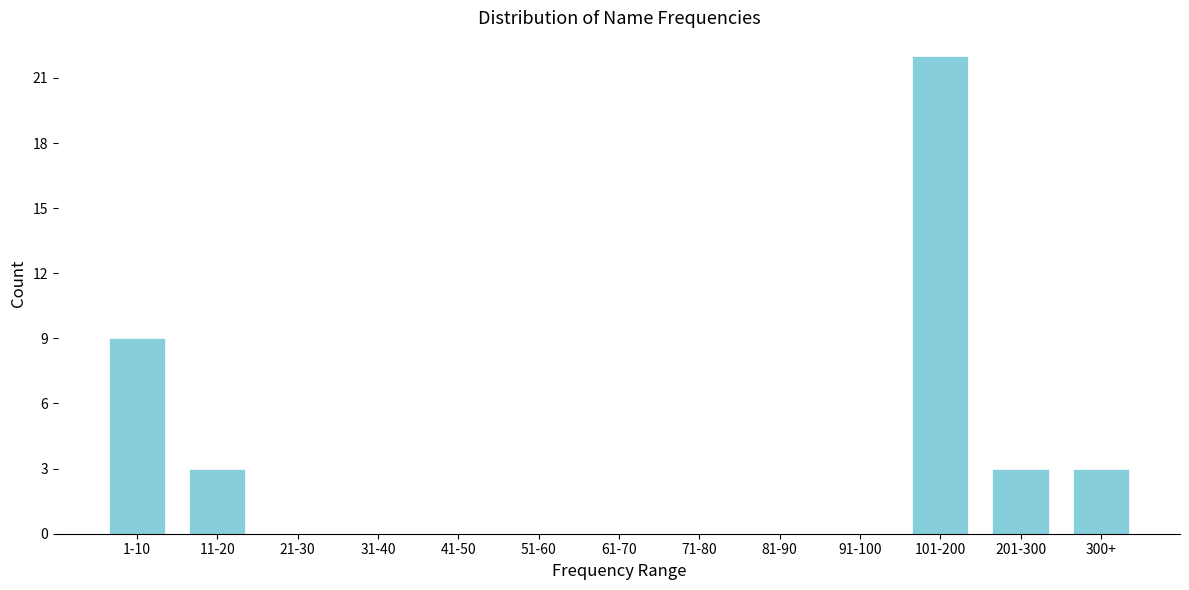

Reading left to right, what are all the values shown in this chart?

1-10=9	11-20=3	21-30=0	31-40=0	41-50=0	51-60=0	61-70=0	71-80=0	81-90=0	91-100=0	101-200=22	201-300=3	300+=3